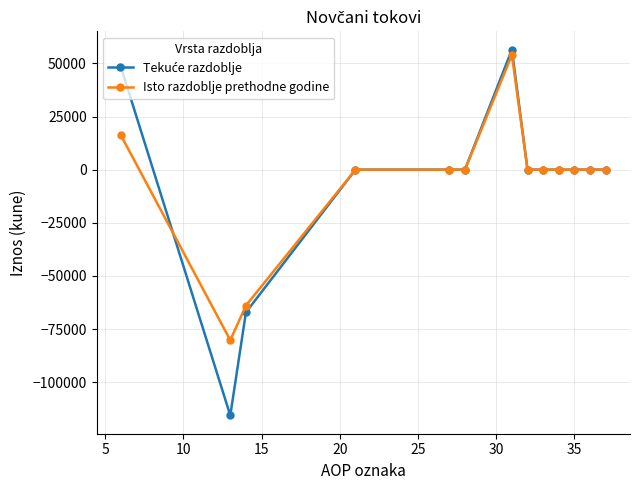

What is the maximum value shown in the chart?

56500